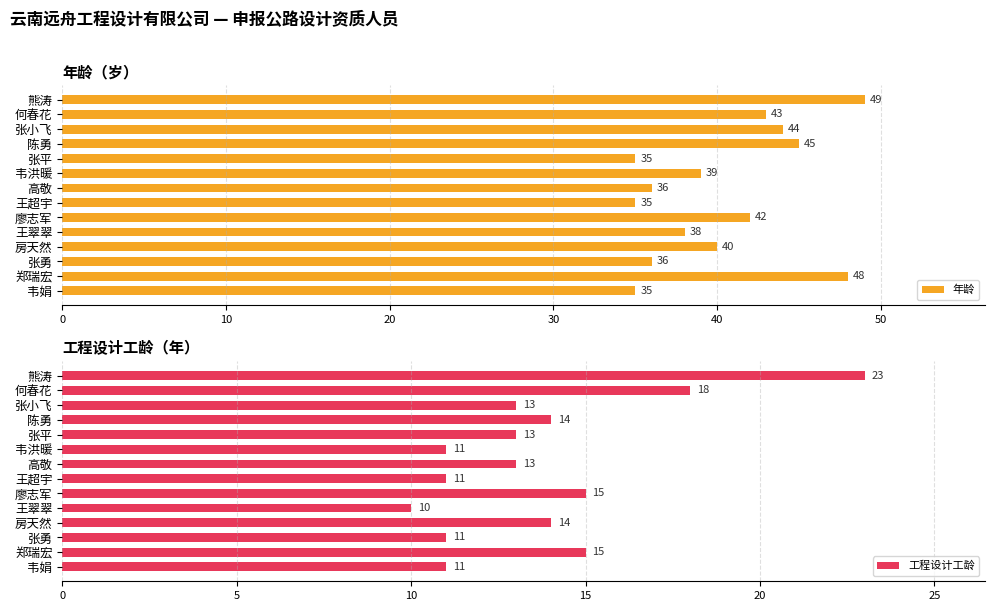

List the series in order of their overall mean, lowest first.

工程设计工龄, 年龄